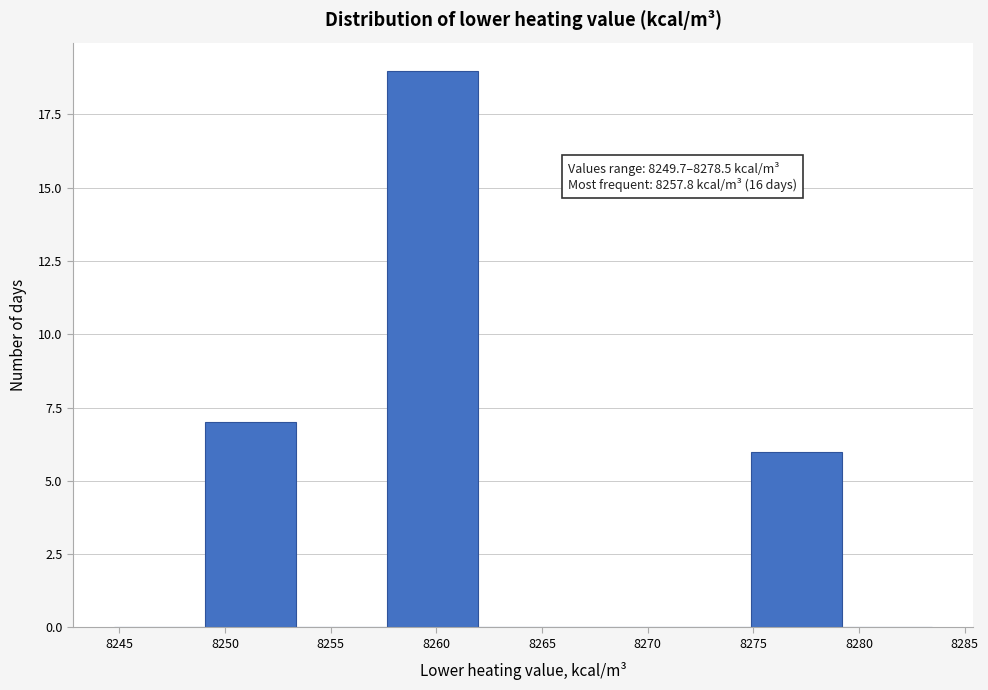

Which range on the x-axis has the tallest bar?

8257.5 to 8262.0